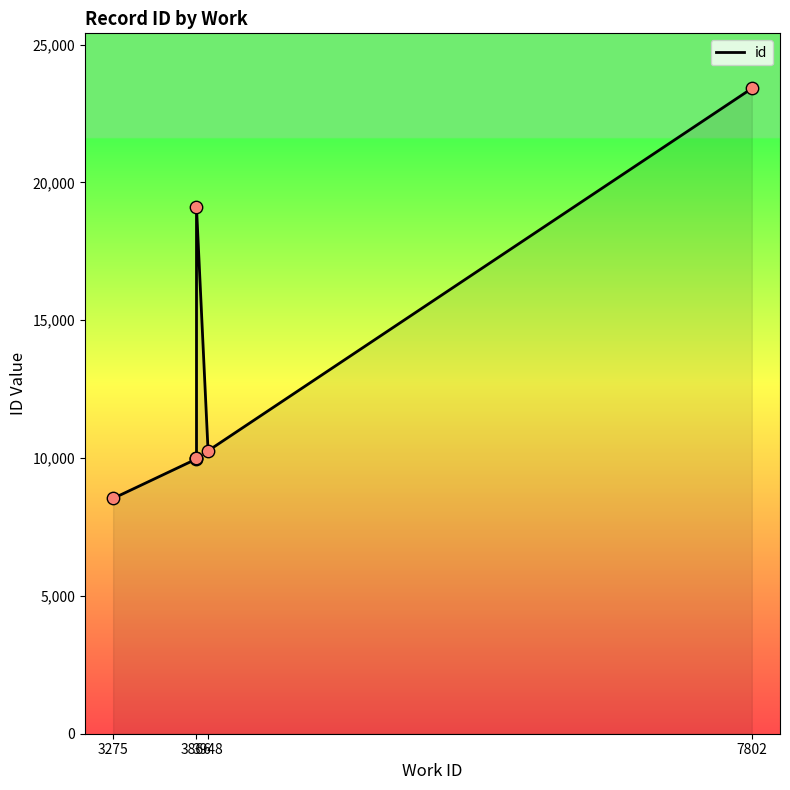

What is the change in value from 7802 to 4?

+9095